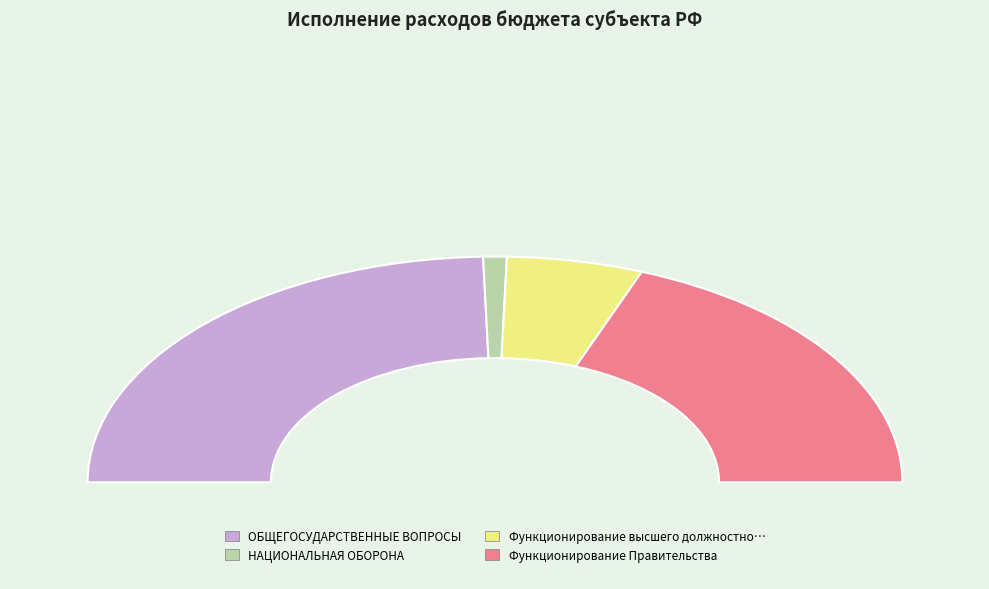

Does НАЦИОНАЛЬНАЯ ОБОРОНА represent more than half of the total?

No